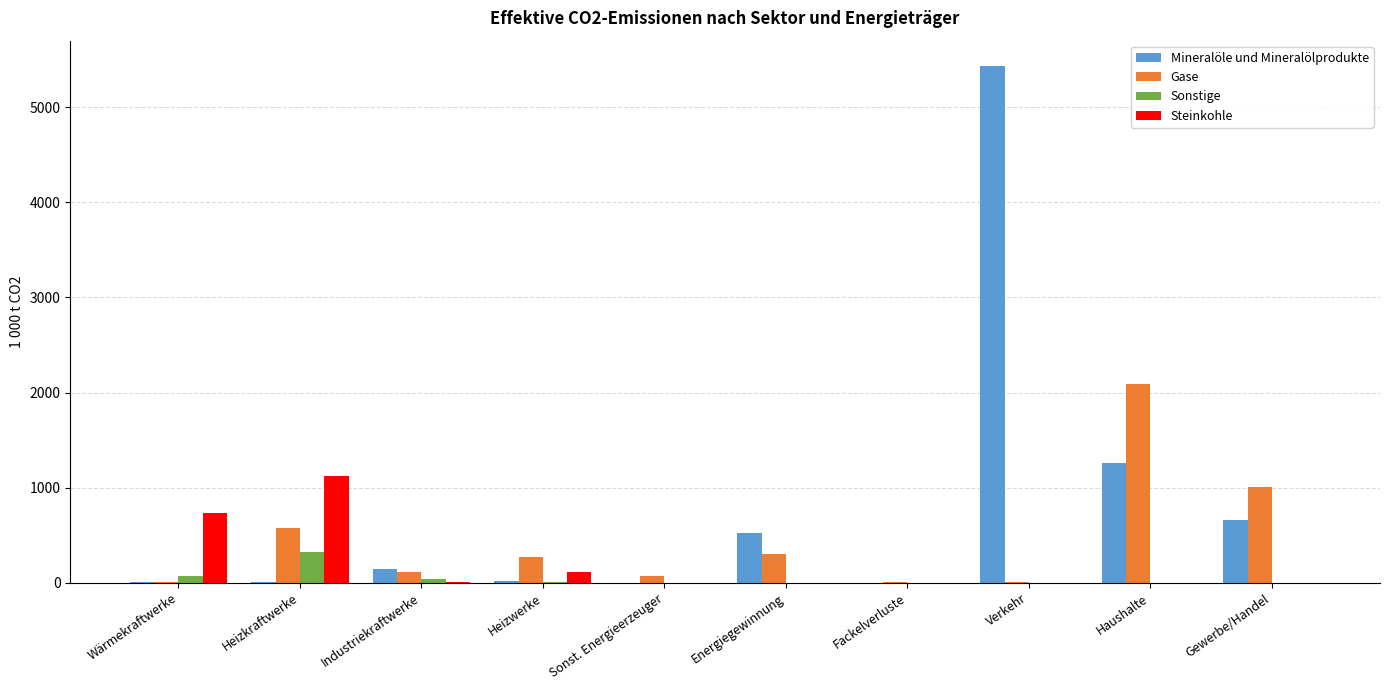

The Steinkohle series shows 0.0 at Energiegewinnung. True or false?

True